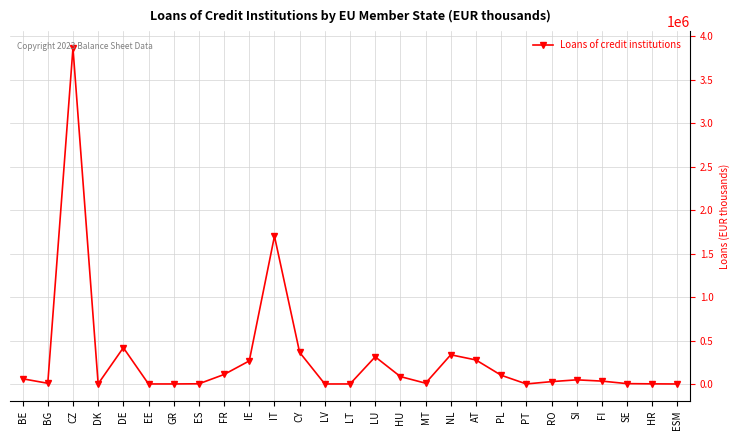

Approximately how many times larger is the value at LU compared to PL?

3.1